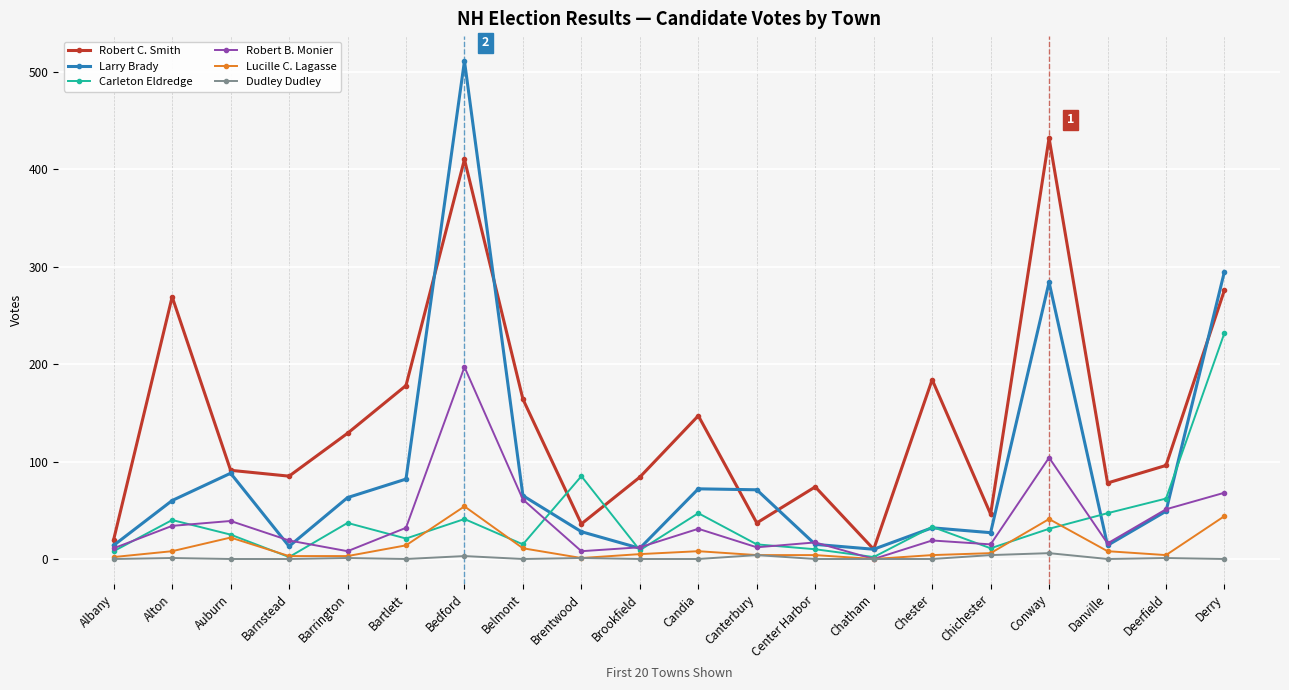

True or false: Carleton Eldredge has more than 0 points higher than both neighbors.

True